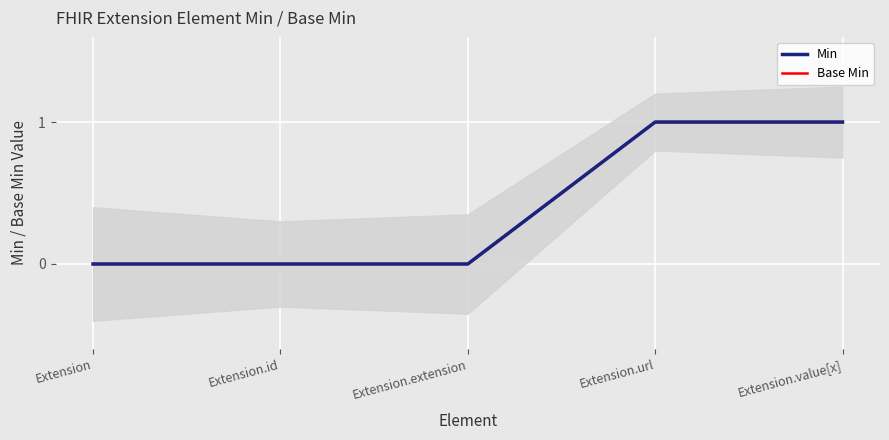

True or false: Min and Base Min intersect in this chart.

False